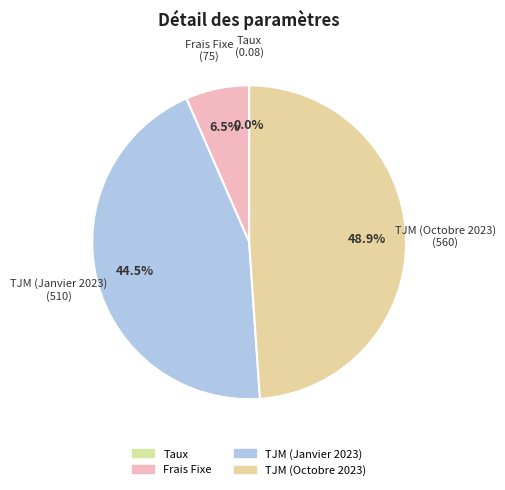

Is it true that TJM (Octobre 2023) is 49% of the pie?

True